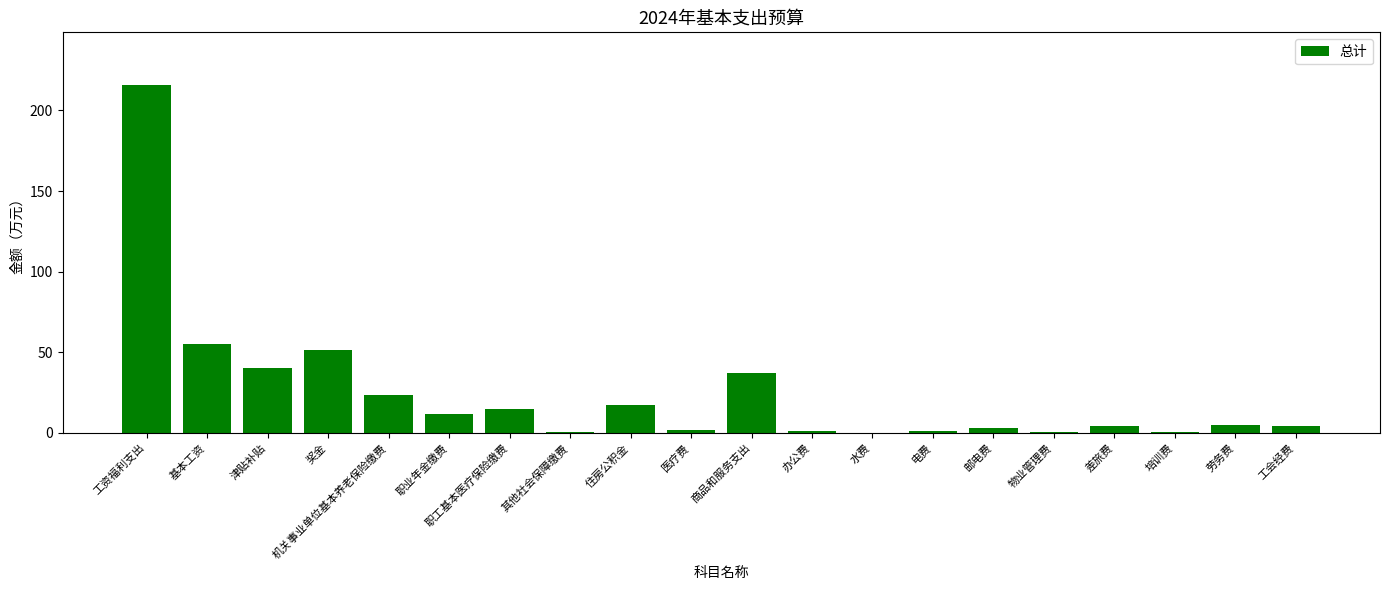

Where is the data nearest to the value 108?

基本工资